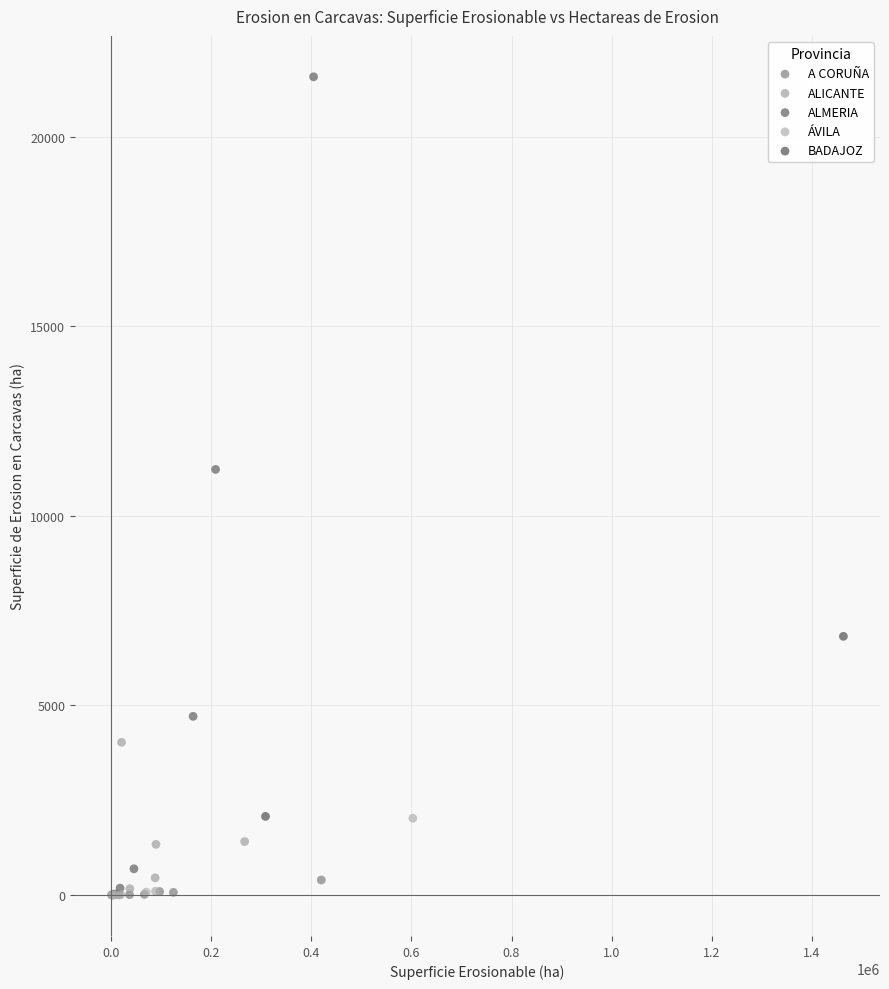

Which series reaches the maximum Y coordinate?

ALMERIA